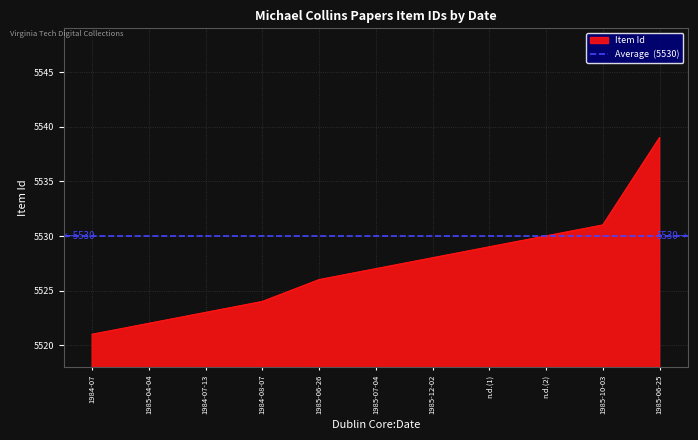

What is the change in value from 1985-04-04 to 1984-07-13?

+1